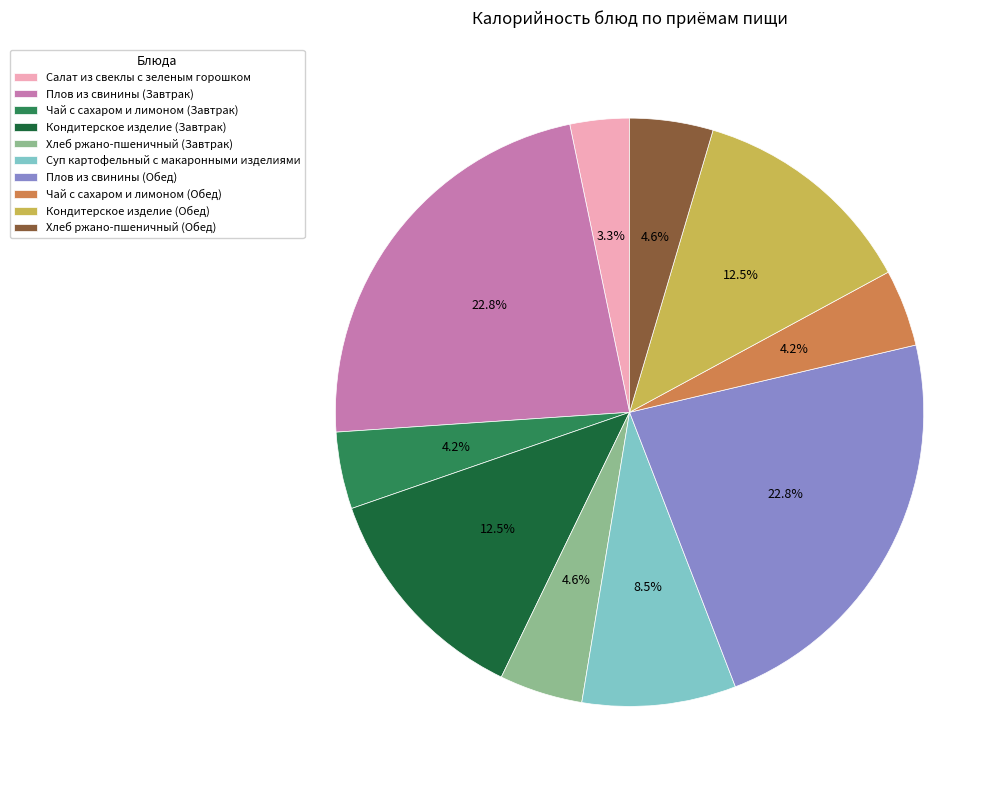

Which category has the smallest portion of the pie?

Салат из свеклы с зеленым горошком